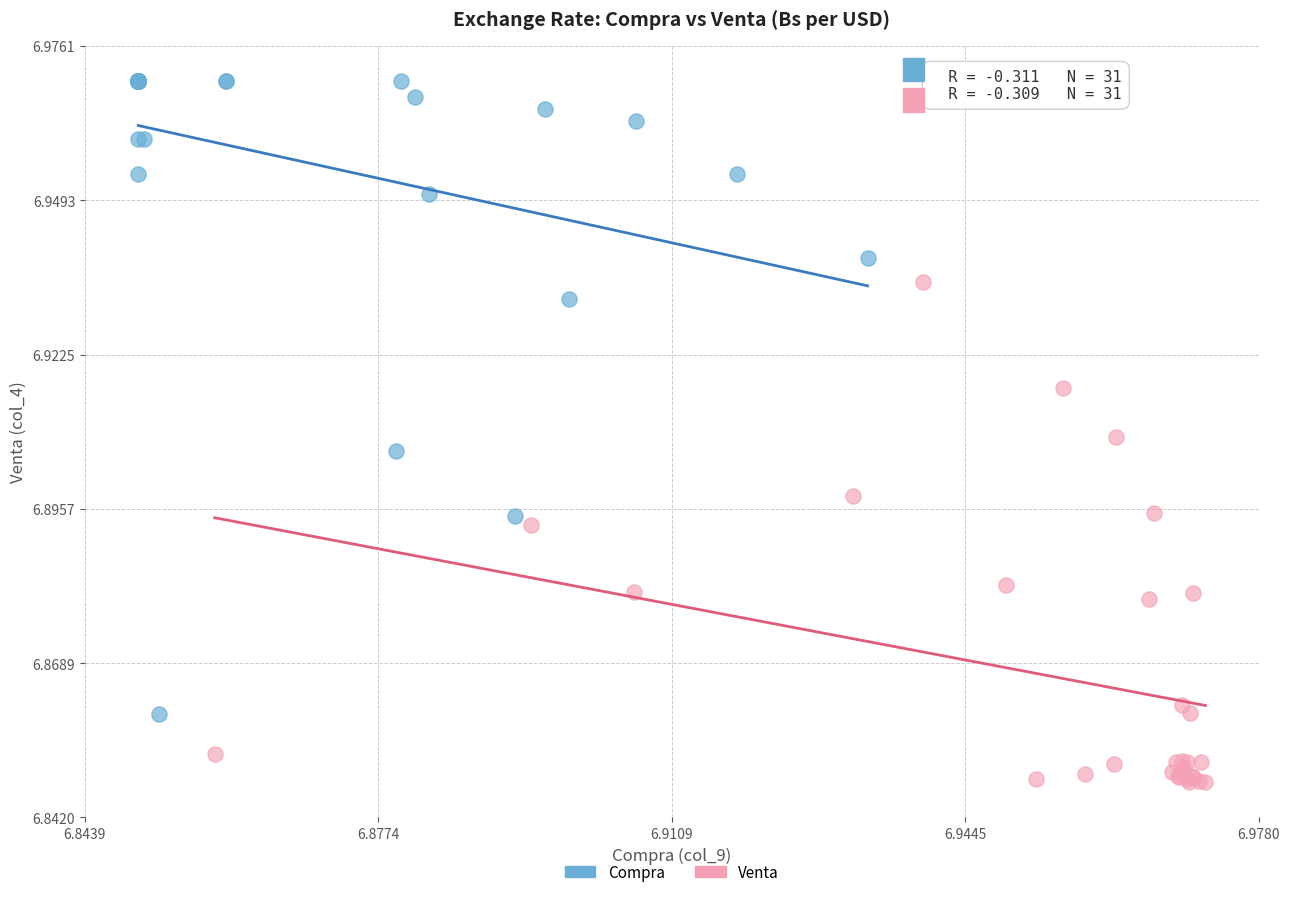

Which series contains the lowest Y value?

Venta